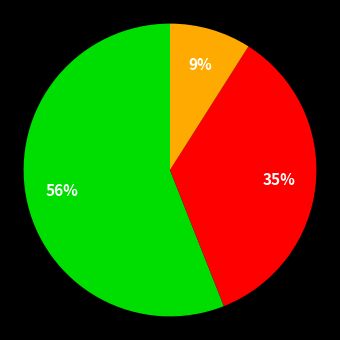

To the nearest percent, what is the average slice percentage?

33%